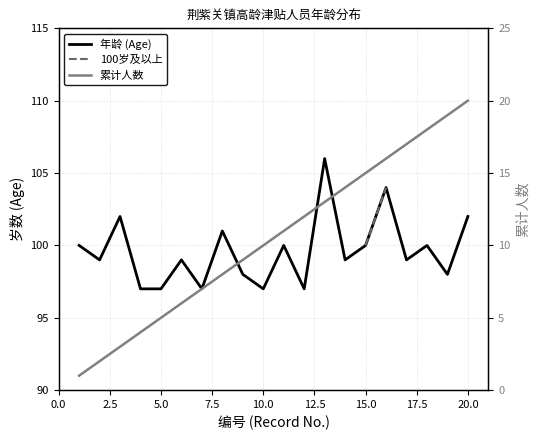

At how many categories does at least one series exceed 34?

20